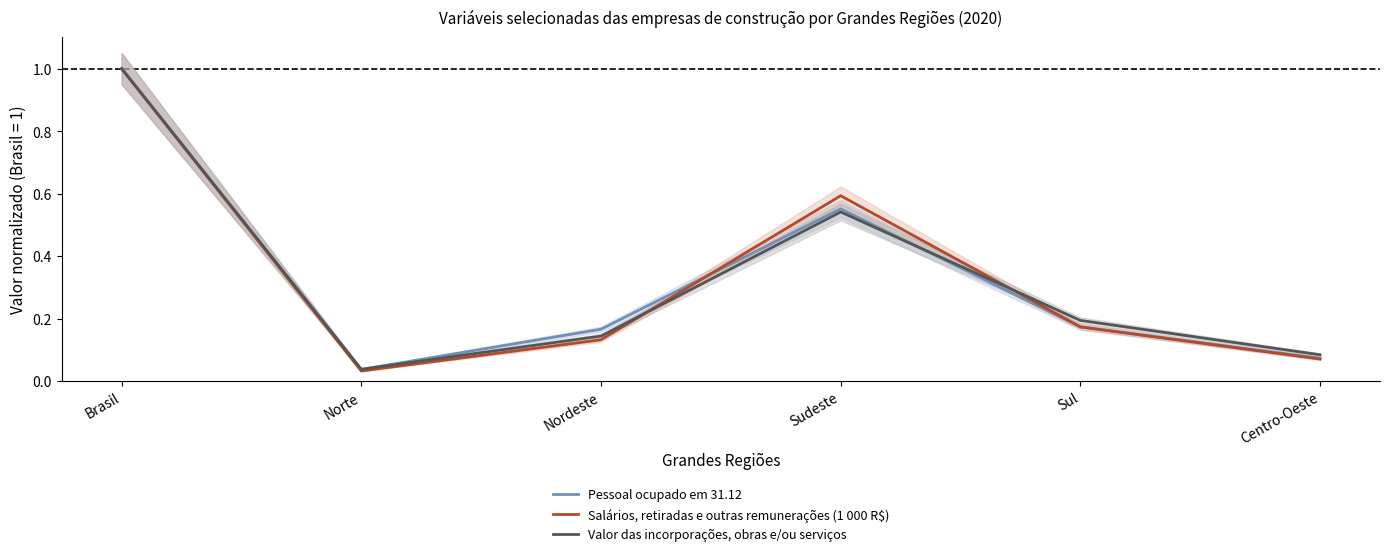

Rank the categories by Valor das incorporações, obras e/ou serviços value from highest to lowest.

Brasil, Sudeste, Sul, Nordeste, Centro-Oeste, Norte